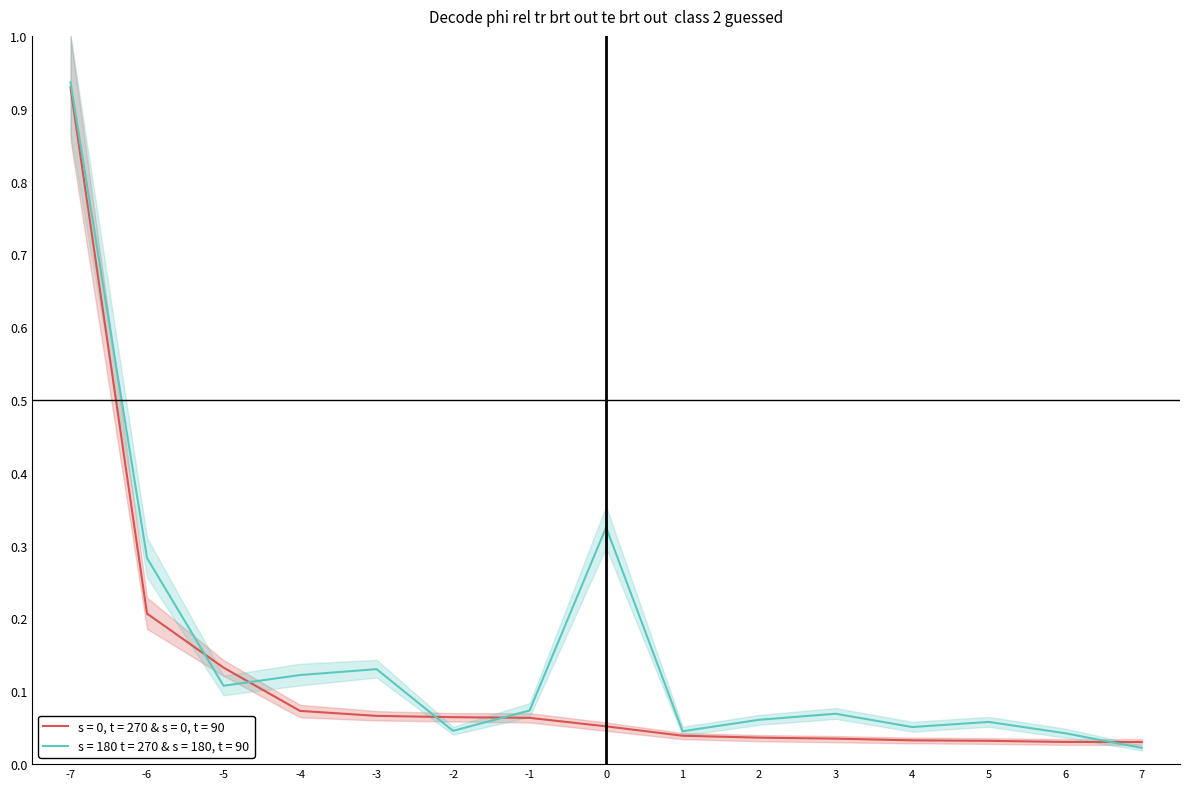

Reading right to left, transcribe all the data shown in this chart.

s = 0, t = 270 & s = 0, t = 90: 0.0	0.0	0.0	0.0	0.0	0.0	0.0	0.1	0.1	0.1	0.1	0.1	0.1	0.2	0.9
s = 180 t = 270 & s = 180, t = 90: 0.0	0.0	0.1	0.1	0.1	0.1	0.0	0.3	0.1	0.0	0.1	0.1	0.1	0.3	0.9